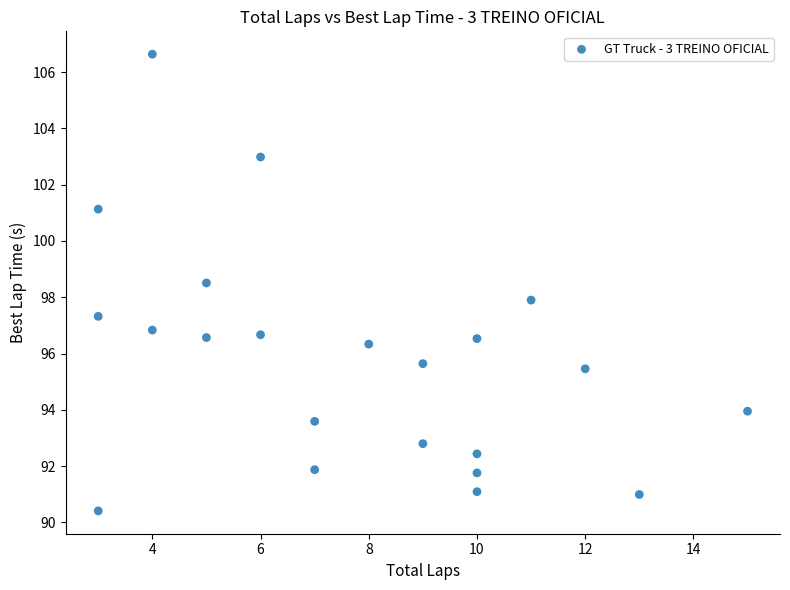

What is the range of X values (max minus min)?

12.0